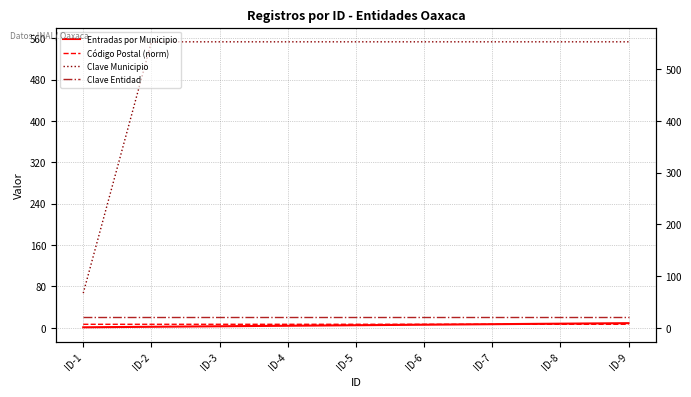

Reading right to left, extract all data points from this chart.

Entradas por Municipio: ID-9=9.0	ID-8=8.0	ID-7=7.0	ID-6=6.0	ID-5=5.0	ID-4=4.0	ID-3=3.0	ID-2=2.0	ID-1=1.0
Código Postal (norm): ID-9=6.8	ID-8=6.8	ID-7=6.8	ID-6=6.8	ID-5=6.8	ID-4=6.8	ID-3=6.8	ID-2=6.8	ID-1=6.8
Clave Municipio: ID-9=553.0	ID-8=553.0	ID-7=553.0	ID-6=553.0	ID-5=553.0	ID-4=553.0	ID-3=553.0	ID-2=553.0	ID-1=67.0
Clave Entidad: ID-9=20.0	ID-8=20.0	ID-7=20.0	ID-6=20.0	ID-5=20.0	ID-4=20.0	ID-3=20.0	ID-2=20.0	ID-1=20.0